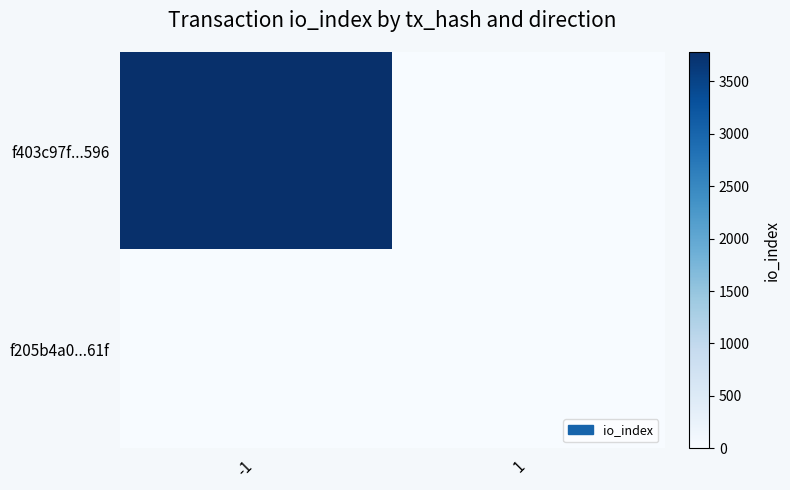

Which has a higher value, -1 or 1?

-1